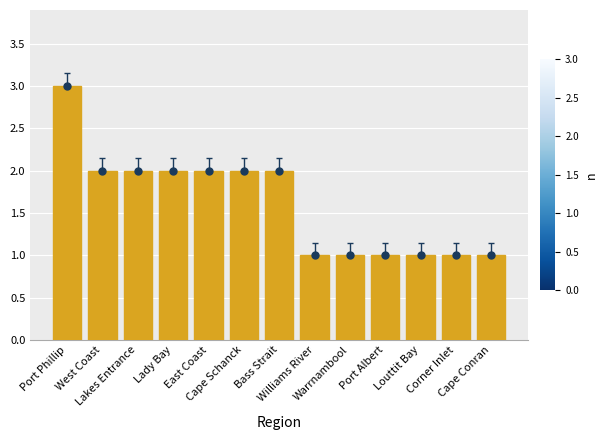

What is the ratio of the value at Warrnambool to the value at Cape Schanck?

0.5